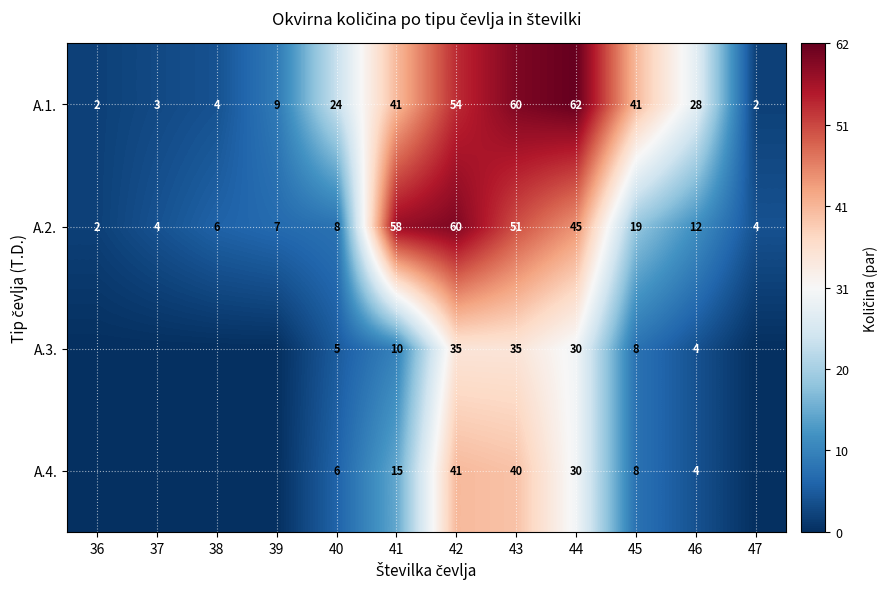

True or false: A.2. has a value of 30 at 41.

False